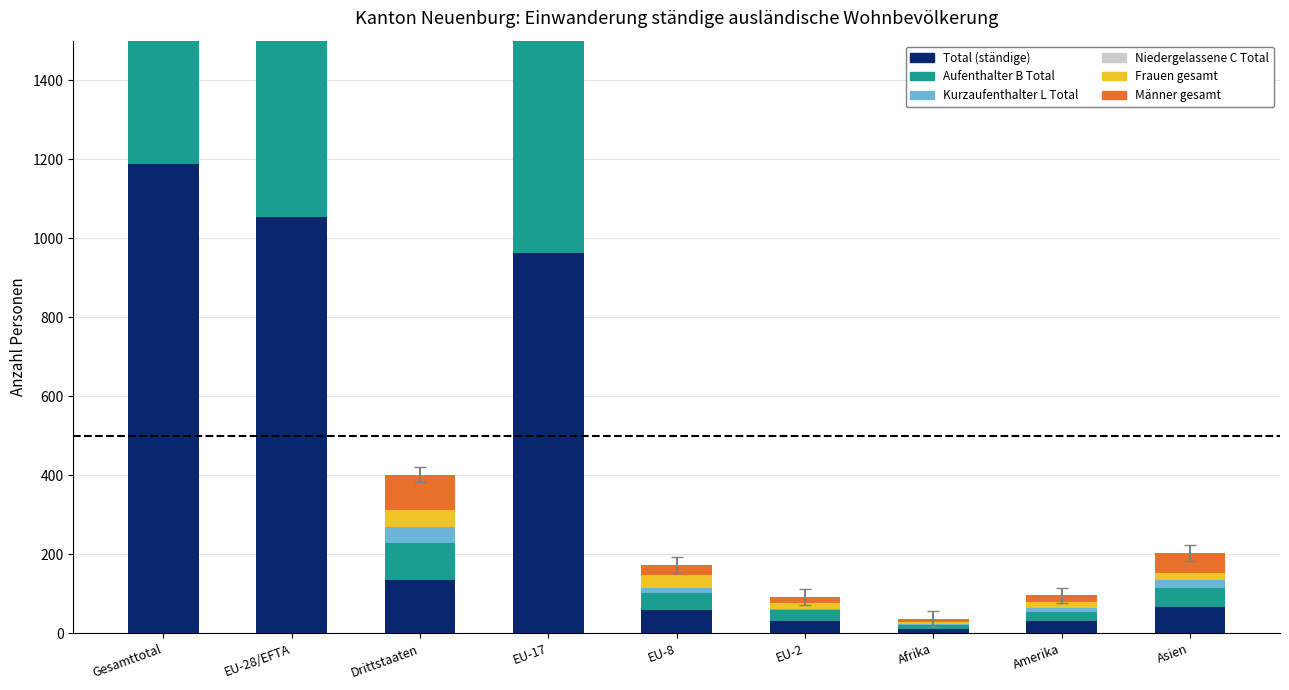

What is the label of the 7th bar from the left?

Afrika